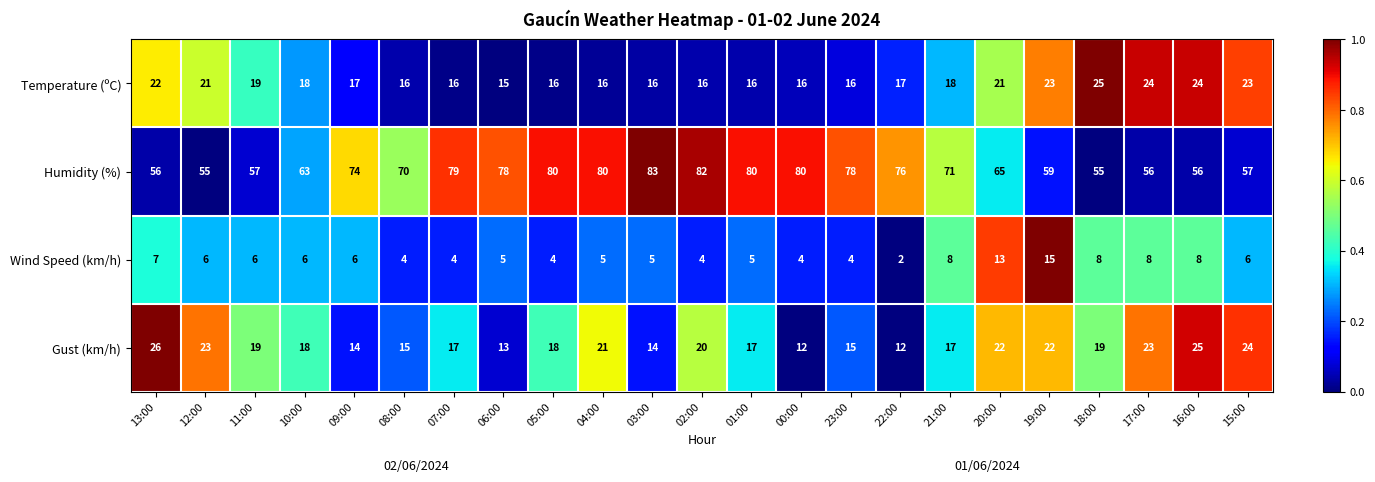

The Gust (km/h) series shows 17 at 07:00. True or false?

True